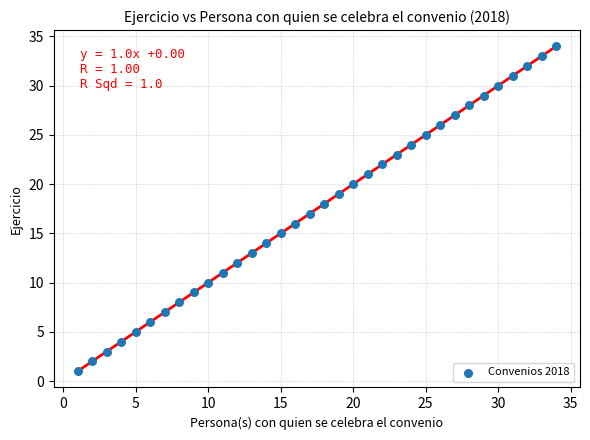

What is the range of Y values (max minus min)?

33